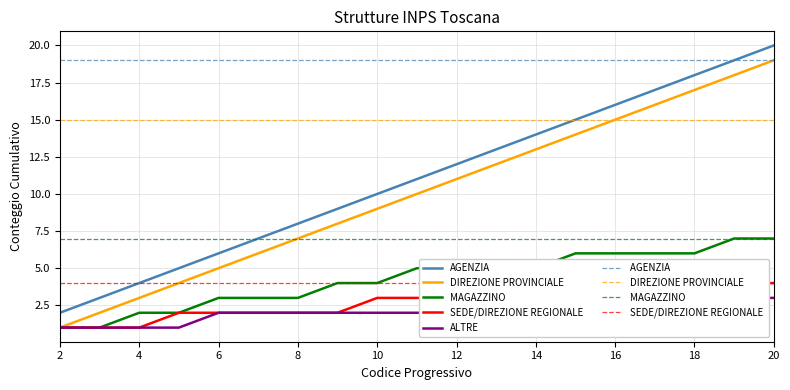

What are all the series names shown in the legend?

AGENZIA, DIREZIONE PROVINCIALE, MAGAZZINO, SEDE/DIREZIONE REGIONALE, ALTRE